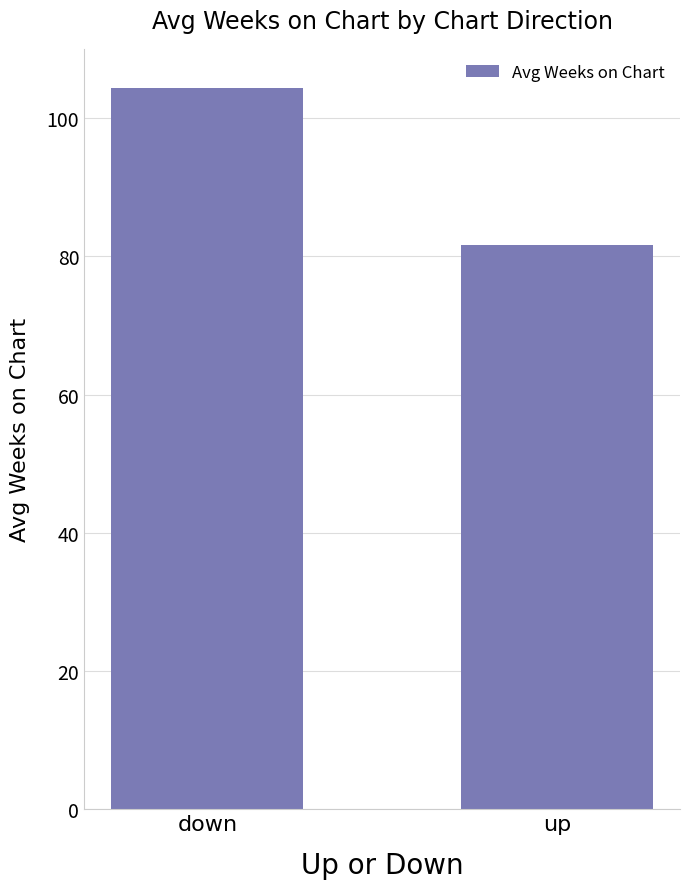

The chart shows a value of 63.2 at down. True or false?

False